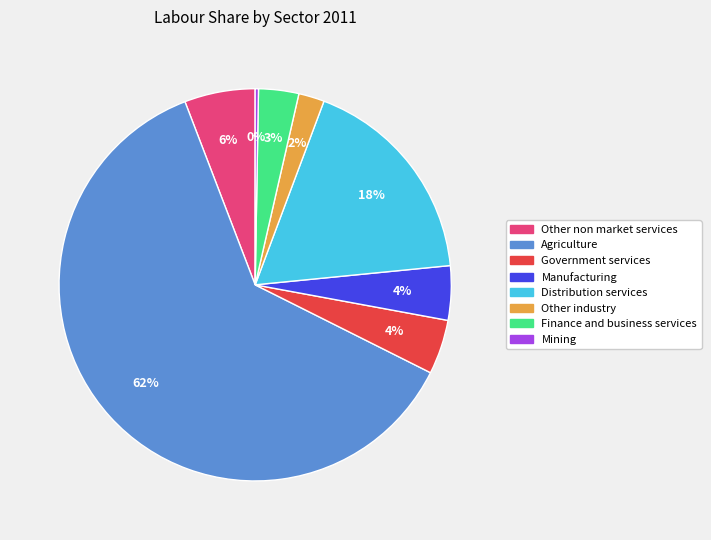

Is it true that Government services is 4% of the pie?

True